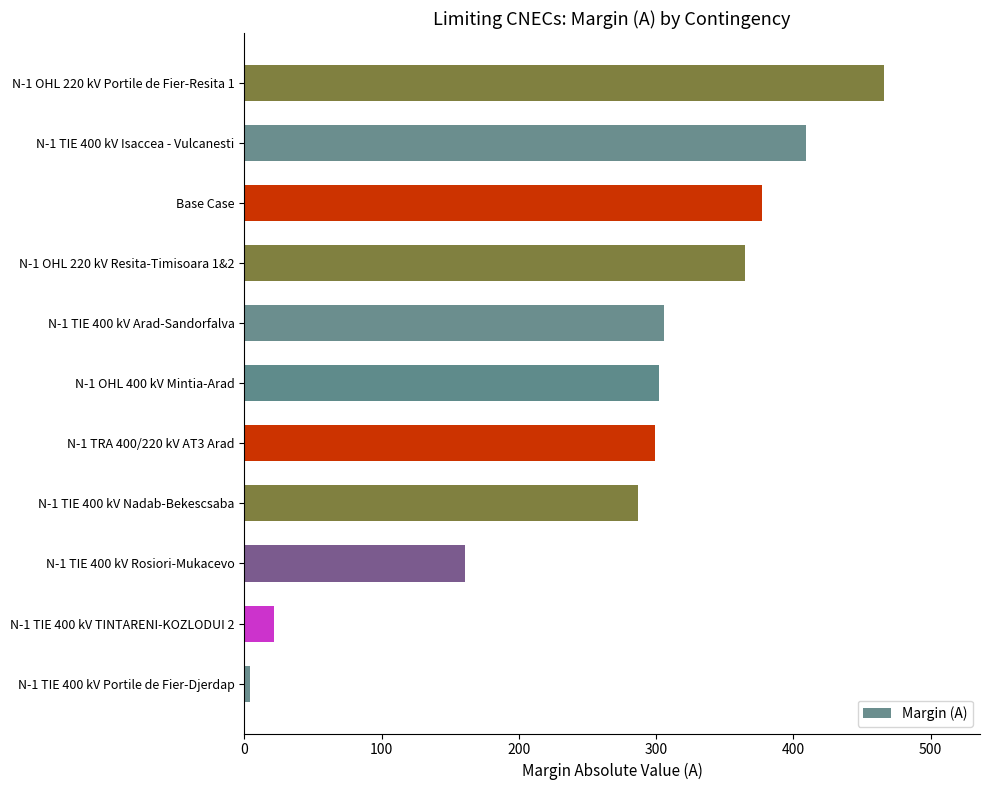

What is the average value?

273